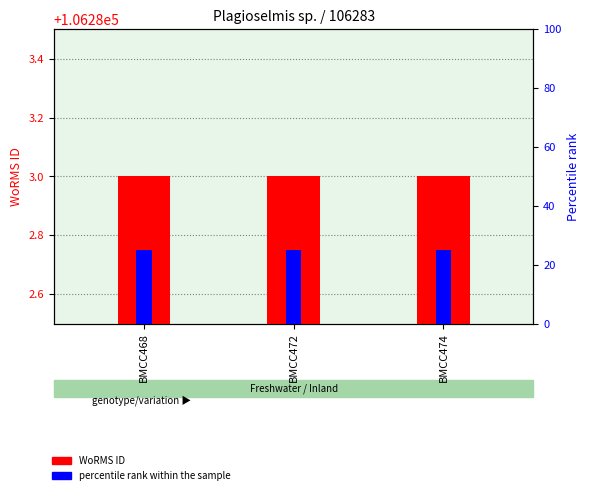

How many categories are shown in the chart?

3